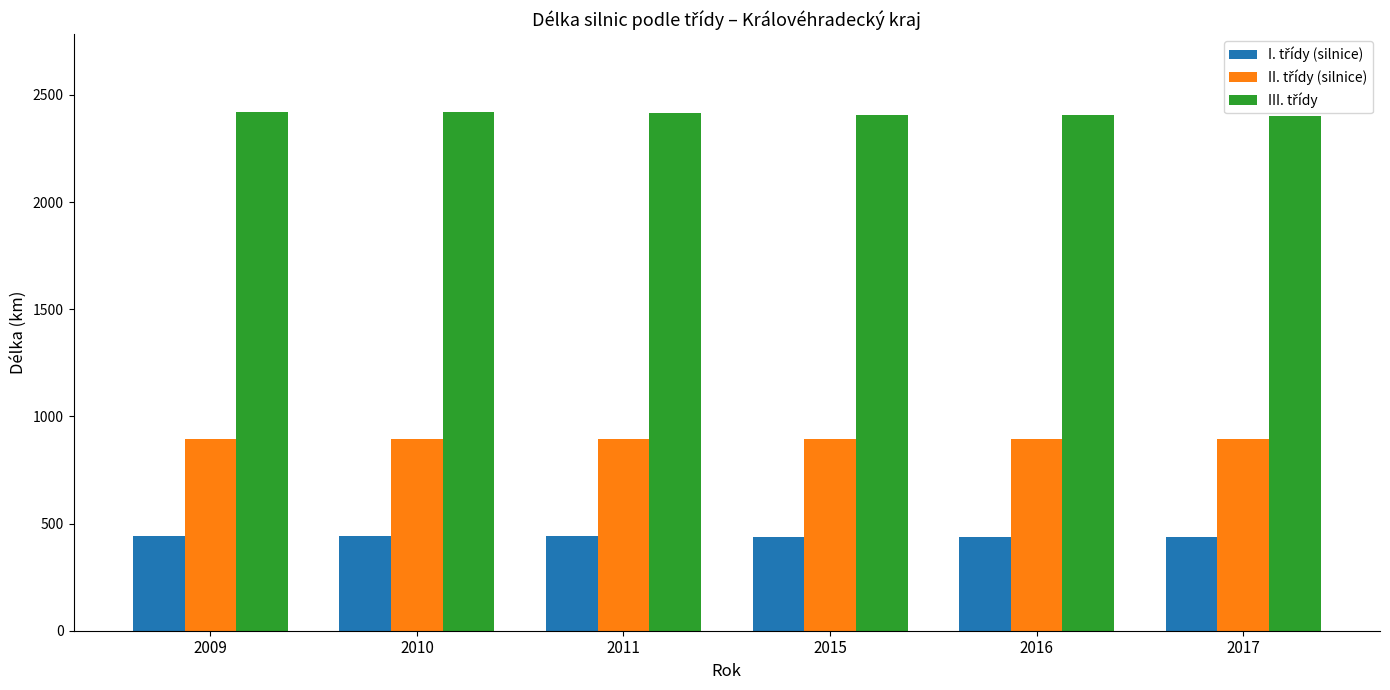

What is the minimum value shown in the chart?

439.0